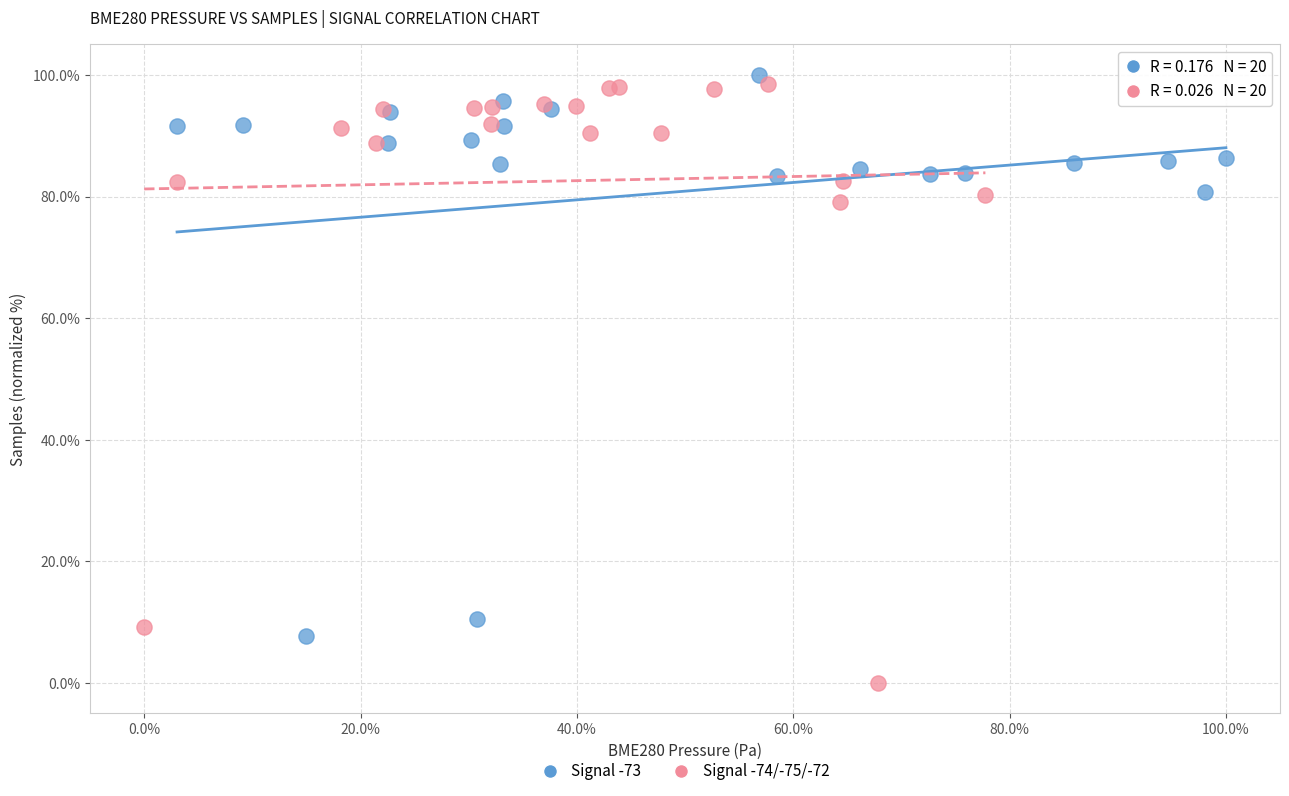

Which series contains the lowest Y value?

Signal -74/-75/-72